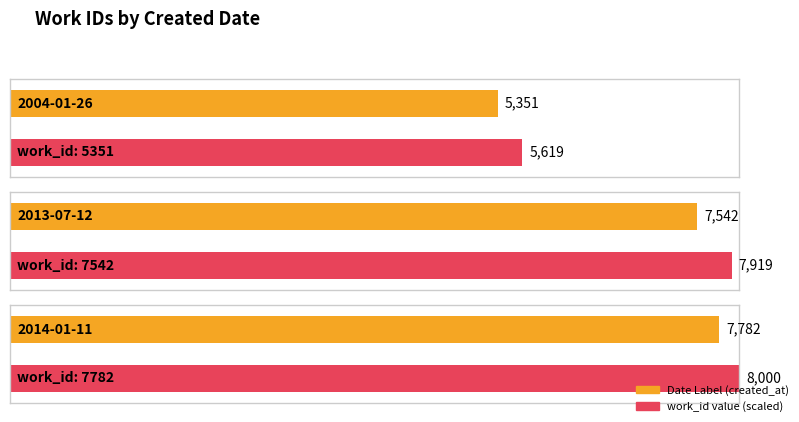

What is the label of the 2nd bar from the left?

2013-07-12